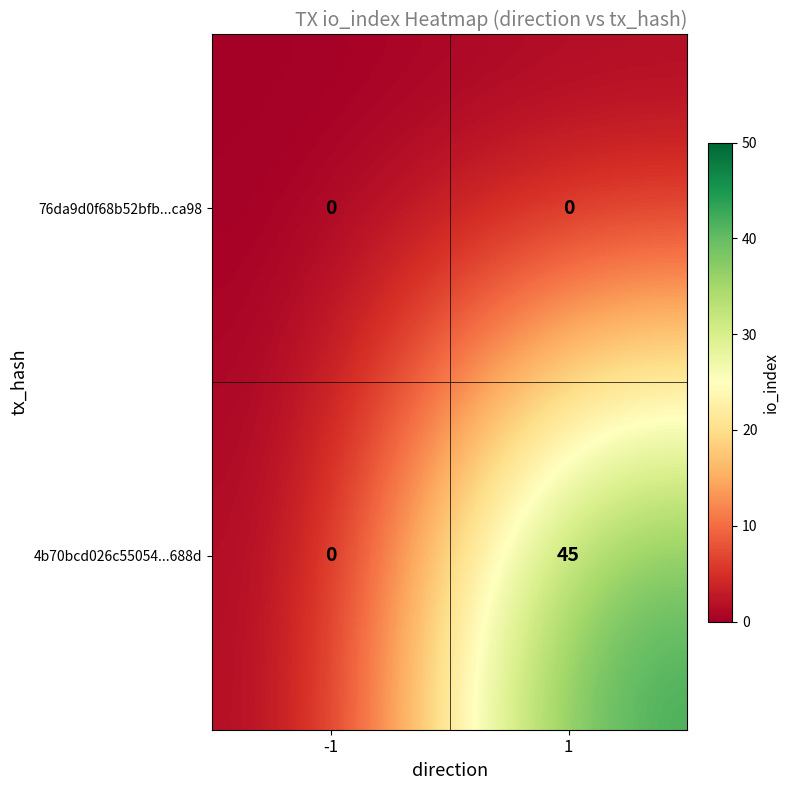

How many distinct data groups are displayed?

2